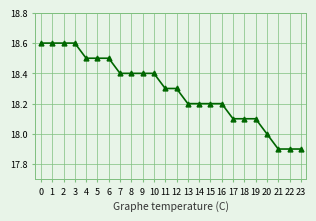

Does the chart have visible grid lines?

Yes